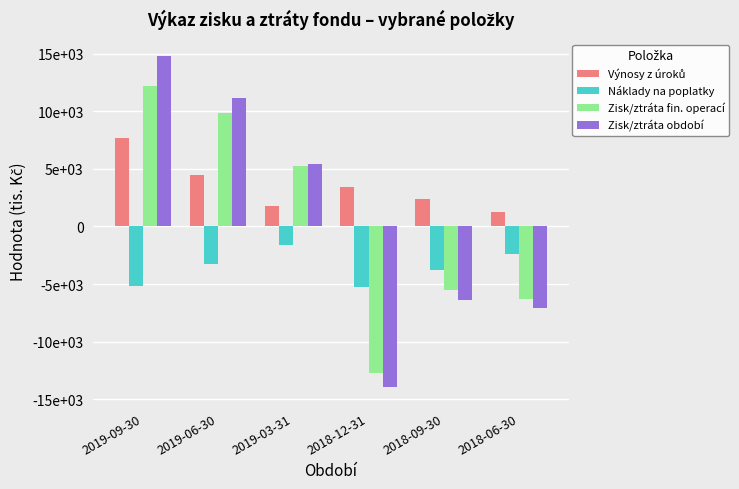

Which category has the highest value in the Zisk/ztráta období series?

2019-09-30